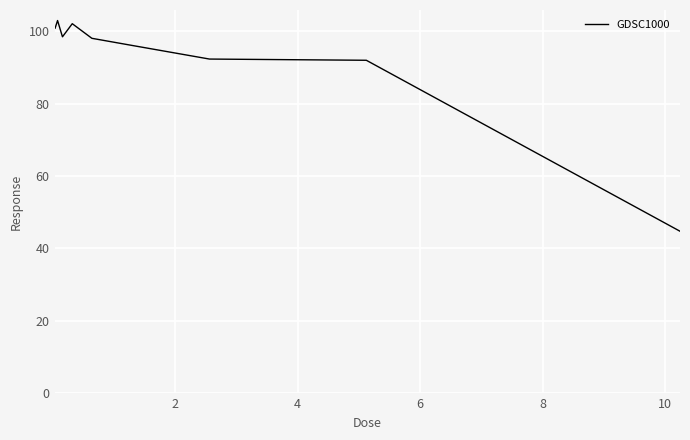

What is the smallest value displayed?

44.7